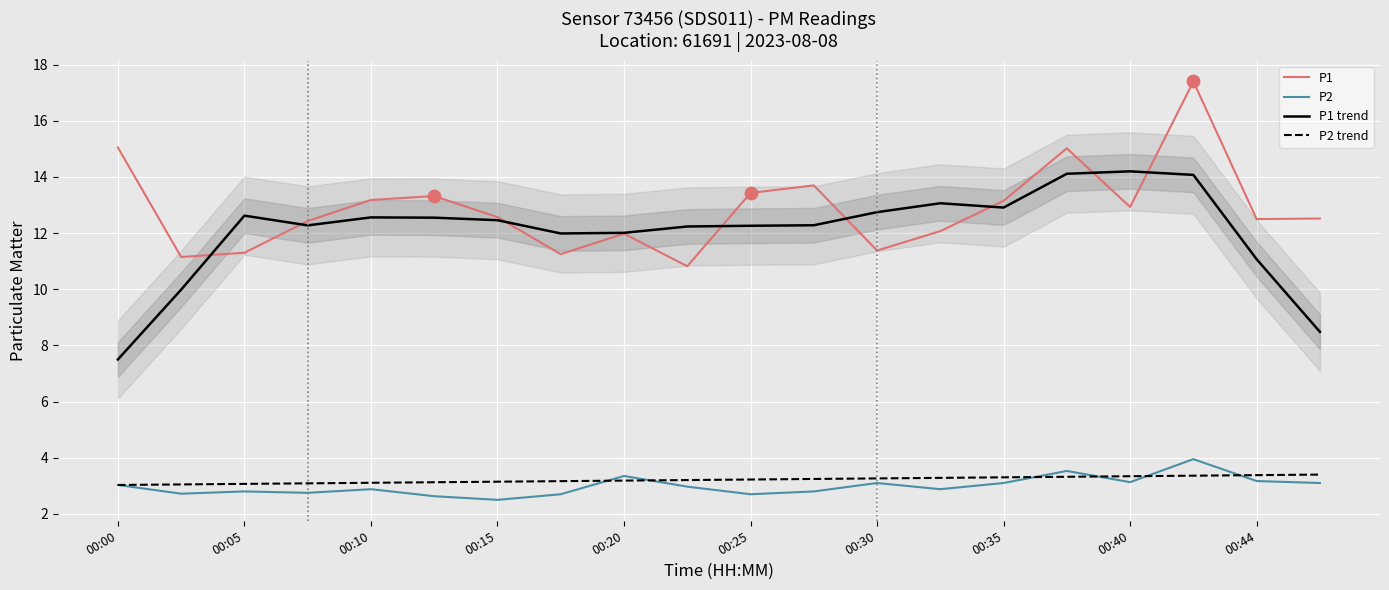

Is the value of P1 at 00:10 greater than the value of P2 at 00:44?

Yes